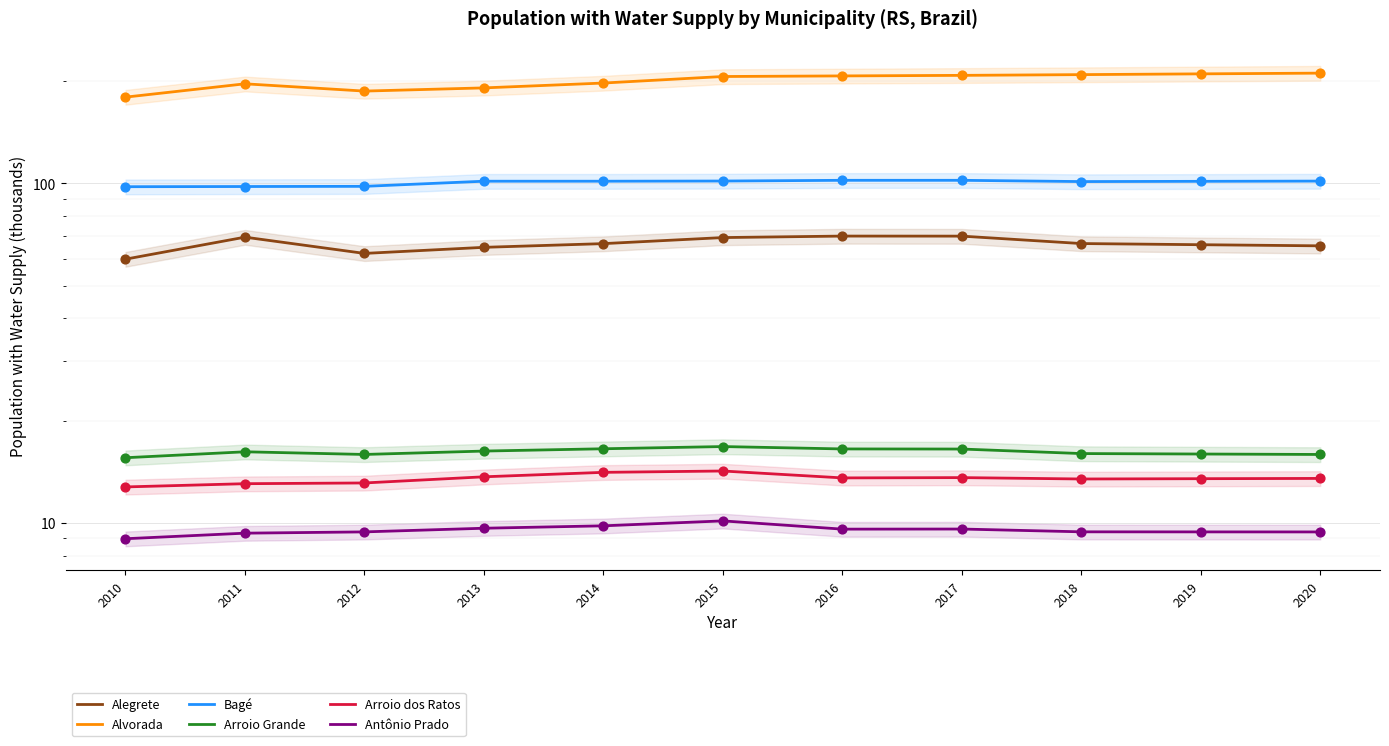

What are all the series names shown in the legend?

Alegrete, Alvorada, Bagé, Arroio Grande, Arroio dos Ratos, Antônio Prado